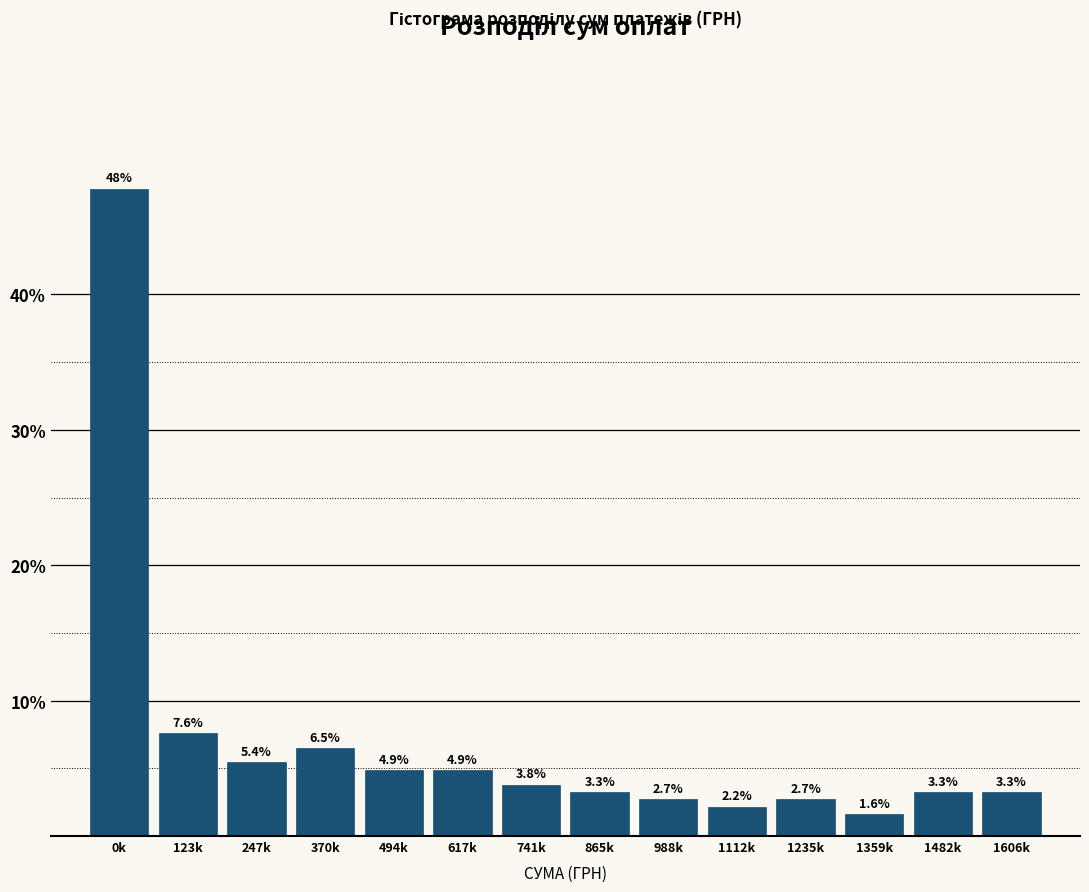

Reading left to right, transcribe all the data shown in this chart.

47.8	7.6	5.4	6.5	4.9	4.9	3.8	3.3	2.7	2.2	2.7	1.6	3.3	3.3